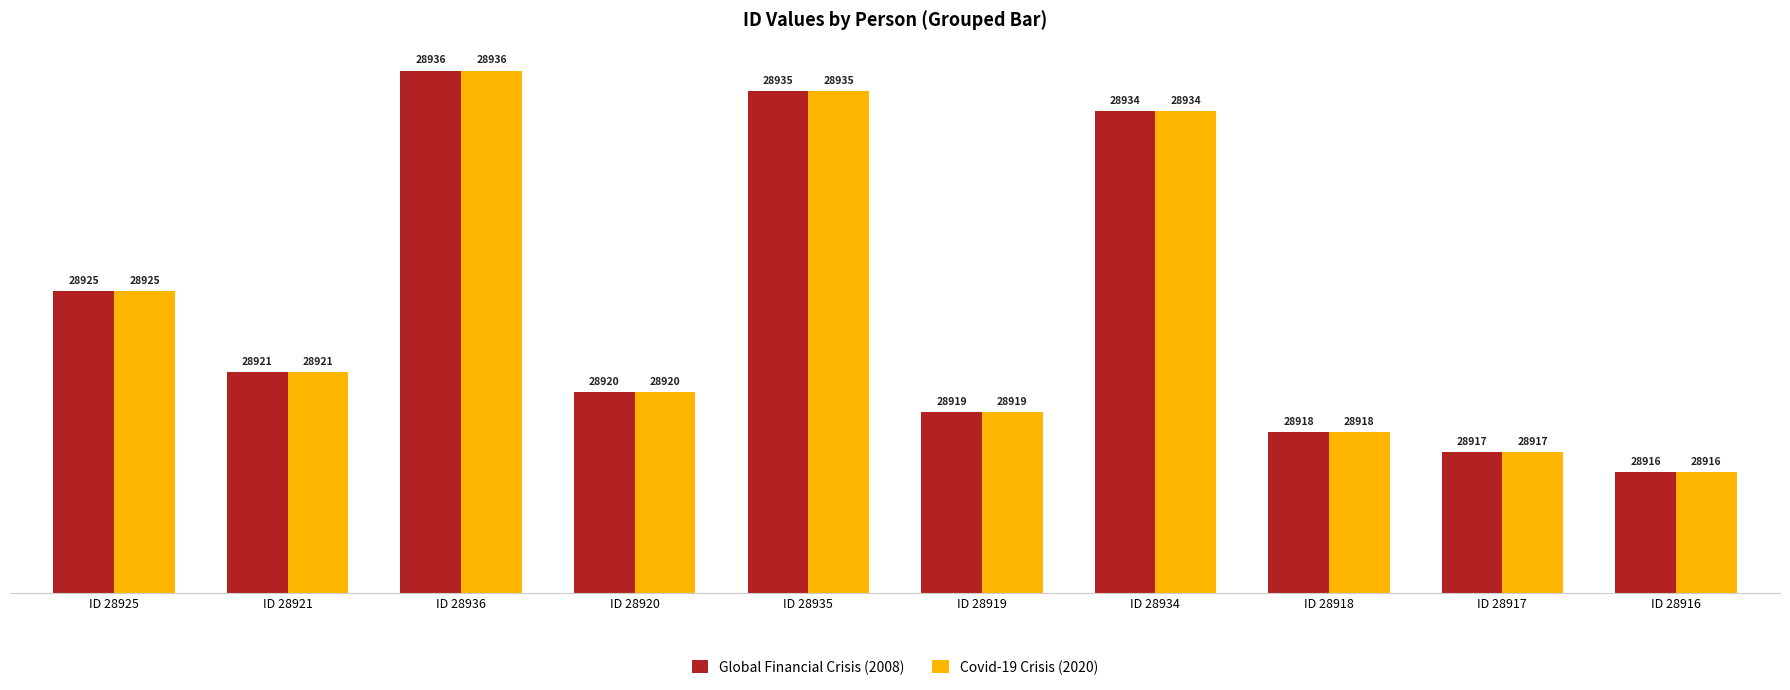

Is it true that Covid-19 Crisis (2020) equals 24 at ID 28934?

True